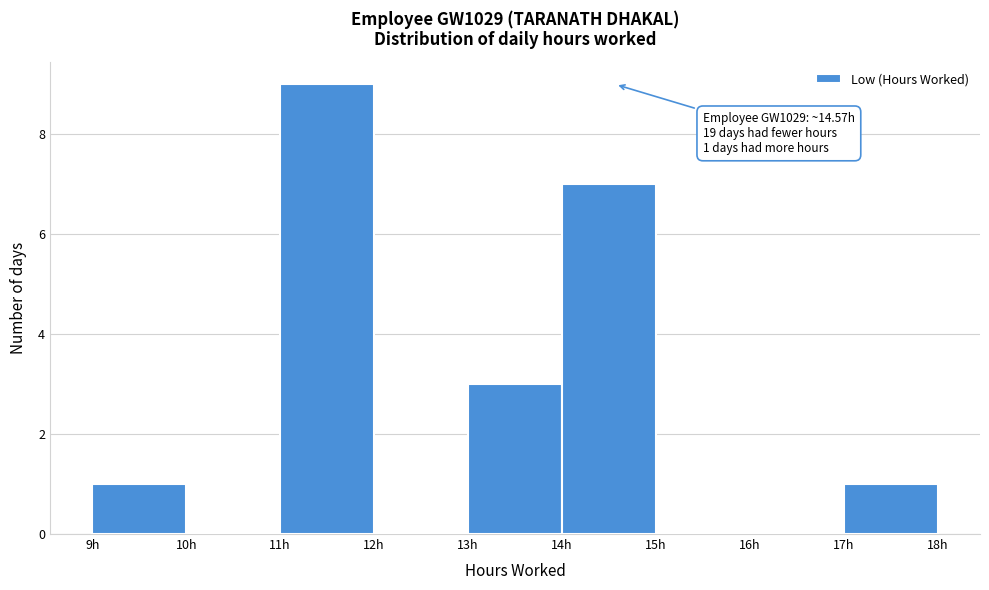

Over which range of the x-axis is the bar tallest?

11 to 12